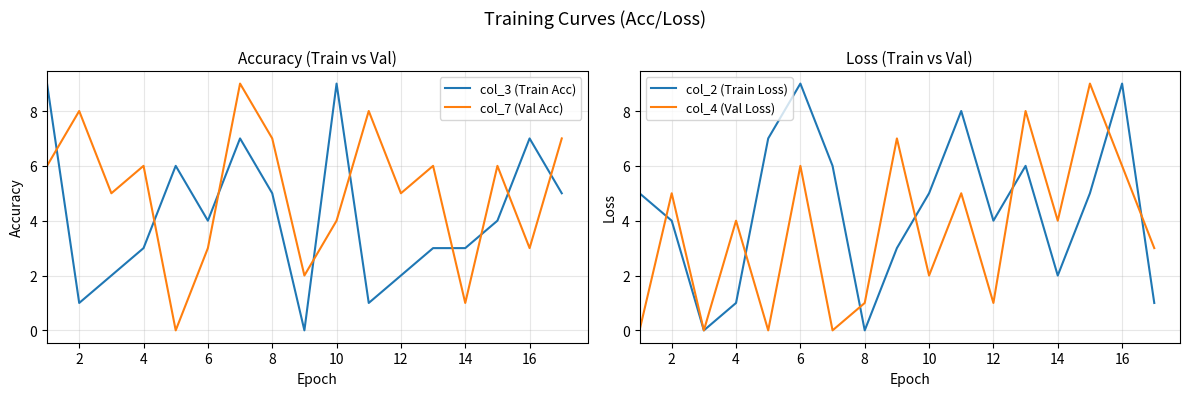

Rank the series by their average value, from lowest to highest.

col_4 (Val Loss), col_3 (Train Acc), col_2 (Train Loss), col_7 (Val Acc)